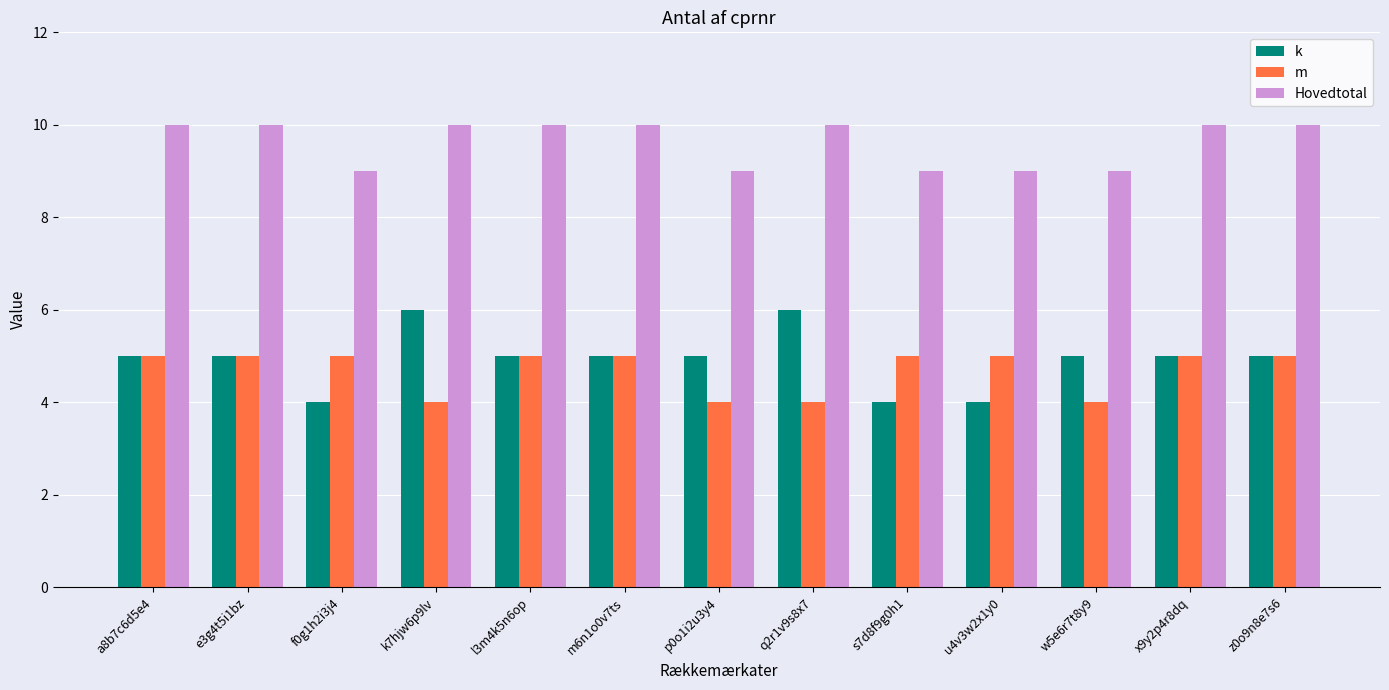

What is the sum of all m values?

61